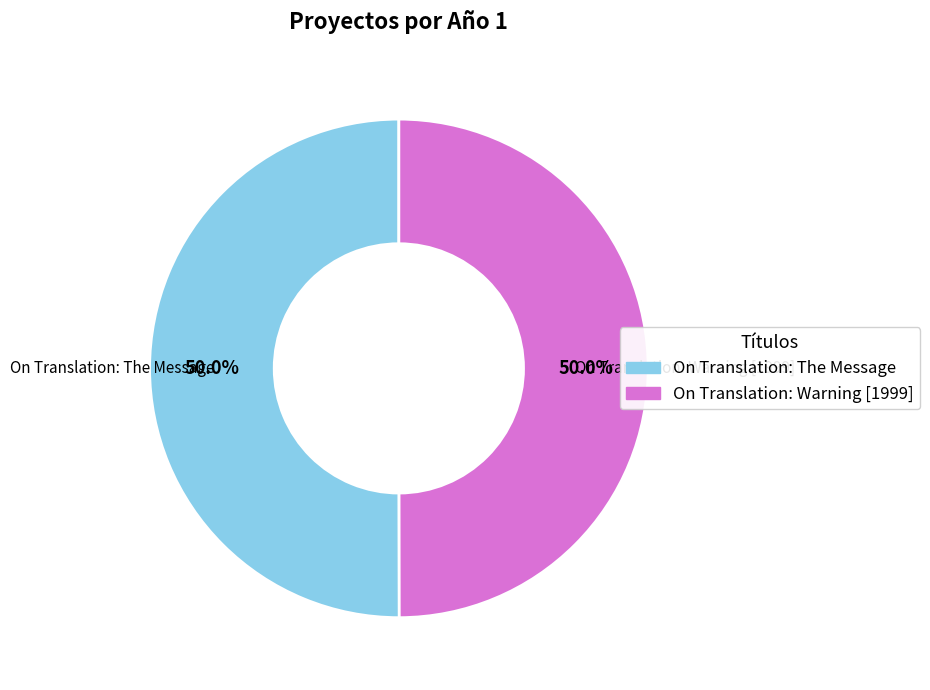

Is it true that On Translation: The Message is 36% of the pie?

False